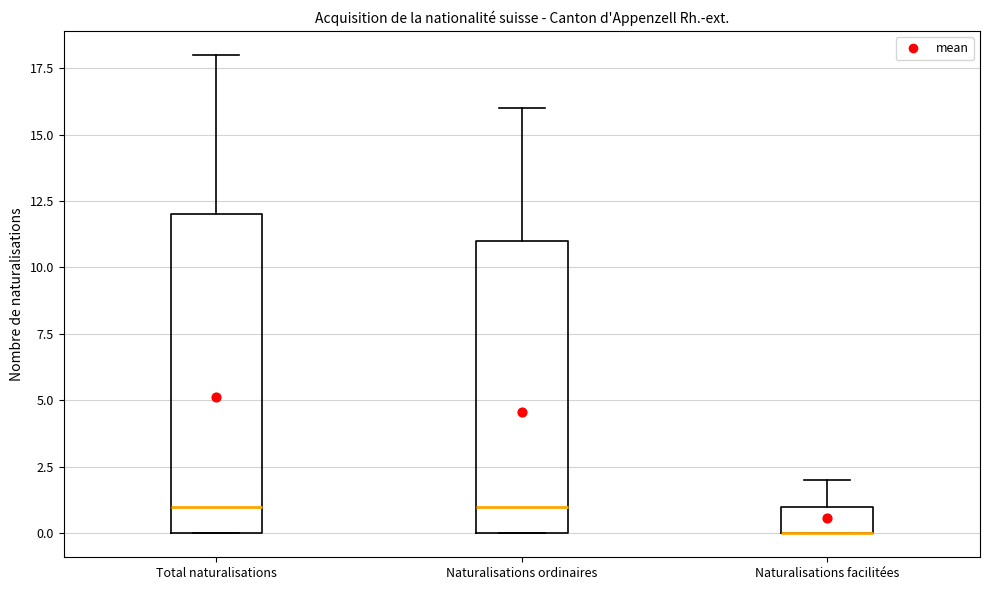

Comparing the boxes themselves (not the whiskers), which one is the tallest?

Total naturalisations